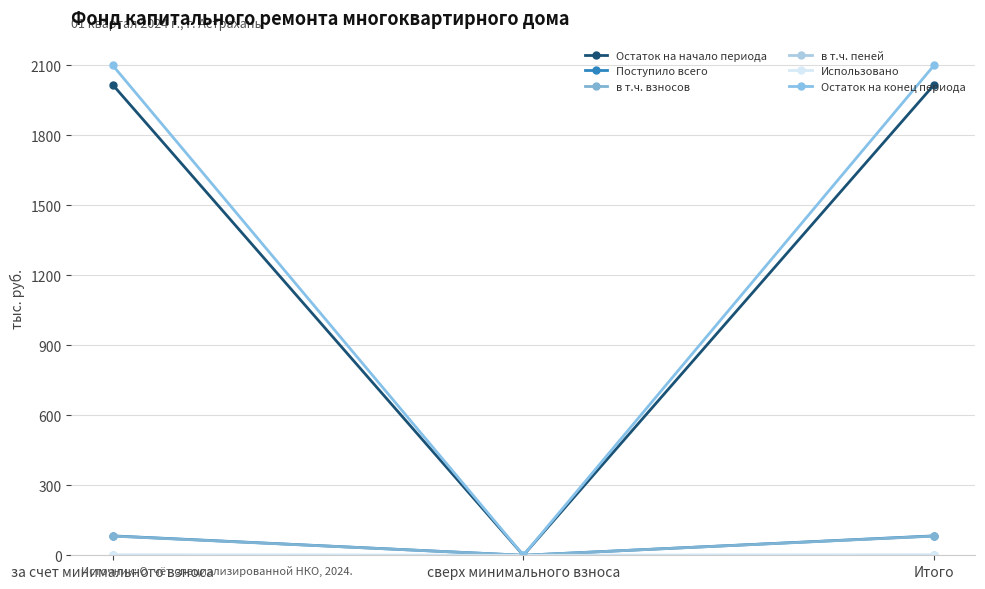

List the series in order of their peak value, highest first.

Остаток на конец периода, Остаток на начало периода, Поступило всего, в т.ч. взносов, в т.ч. пеней, Использовано